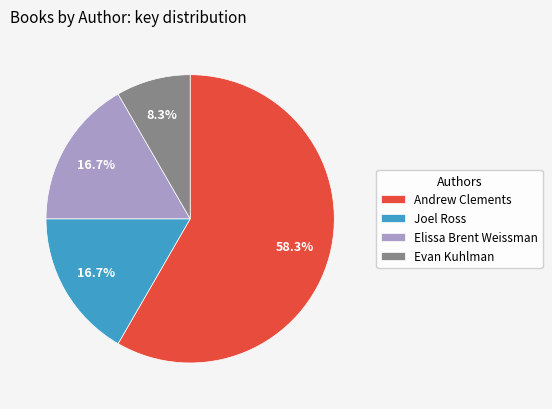

Which category has the smallest portion of the pie?

Evan Kuhlman